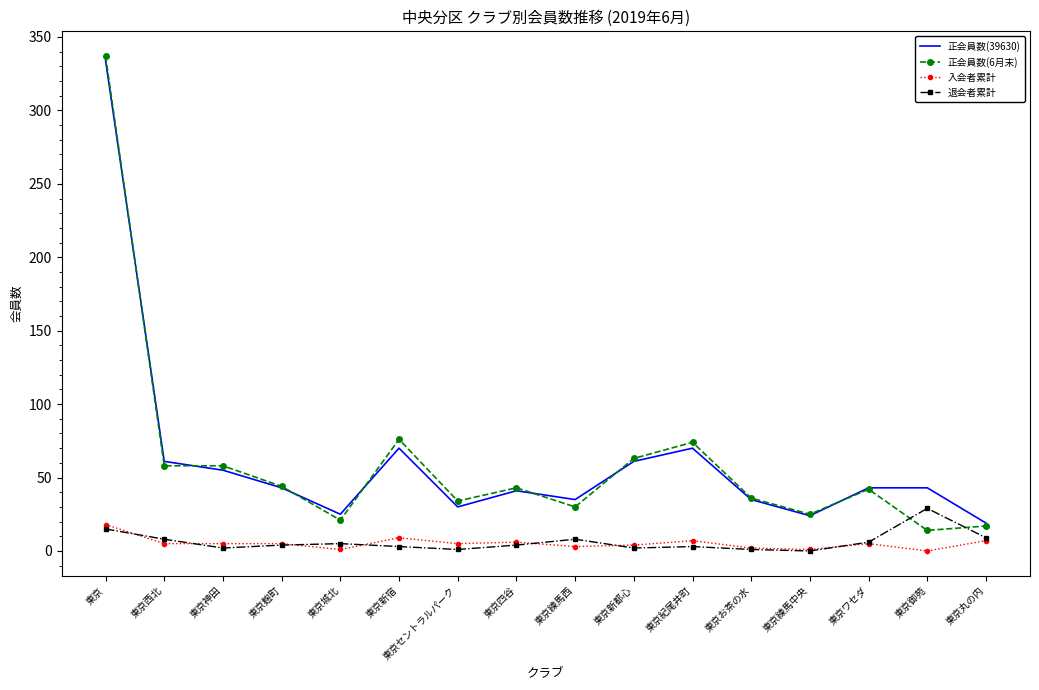

True or false: 正会員数(39630) and 退会者累計 cross at least once.

False